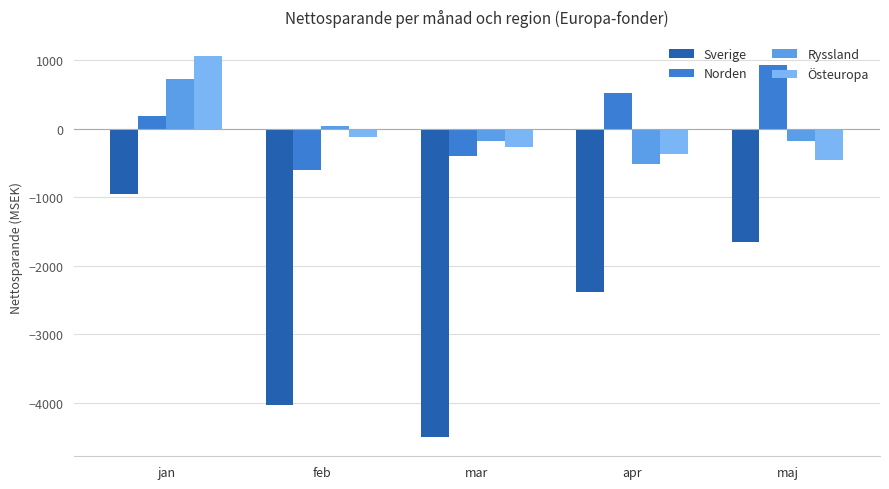

How many data points does each series have?

5